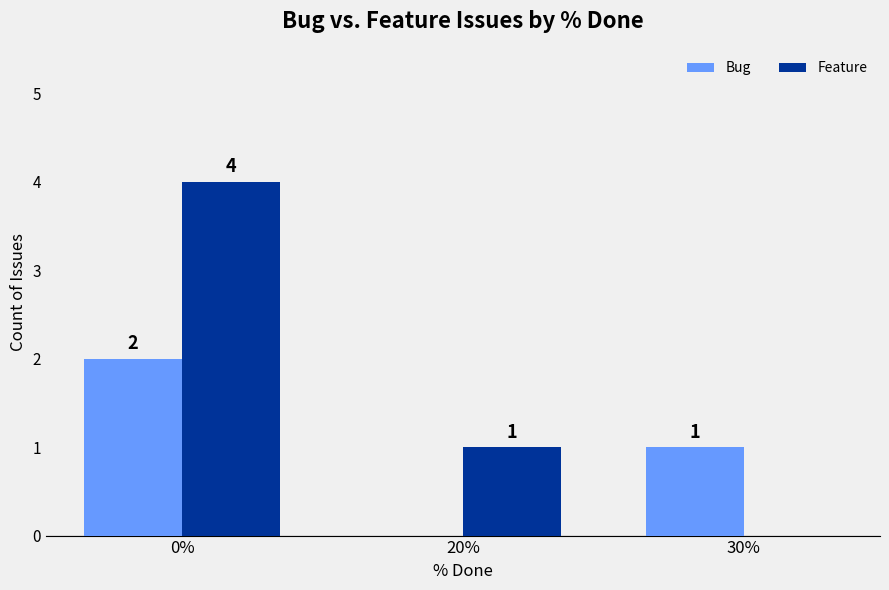

Count the number of categories in the chart.

3